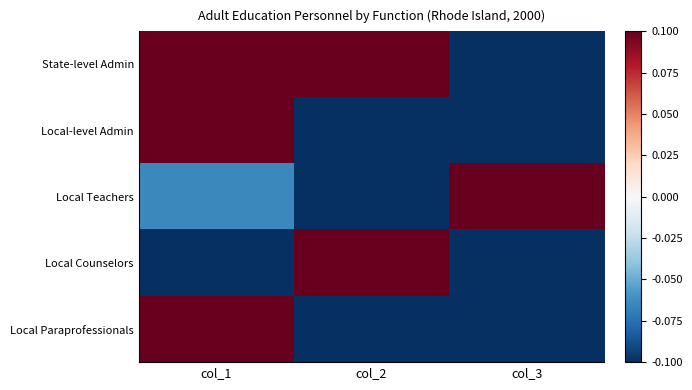

Reading left to right, what are all the values shown in this chart?

State-level Admin: col_1=0.3	col_2=0.3	col_3=-0.7
Local-level Admin: col_1=0.5	col_2=-0.1	col_3=-0.4
Local Teachers: col_1=-0.1	col_2=-0.5	col_3=0.5
Local Counselors: col_1=-0.1	col_2=0.6	col_3=-0.4
Local Paraprofessionals: col_1=0.7	col_2=-0.3	col_3=-0.3